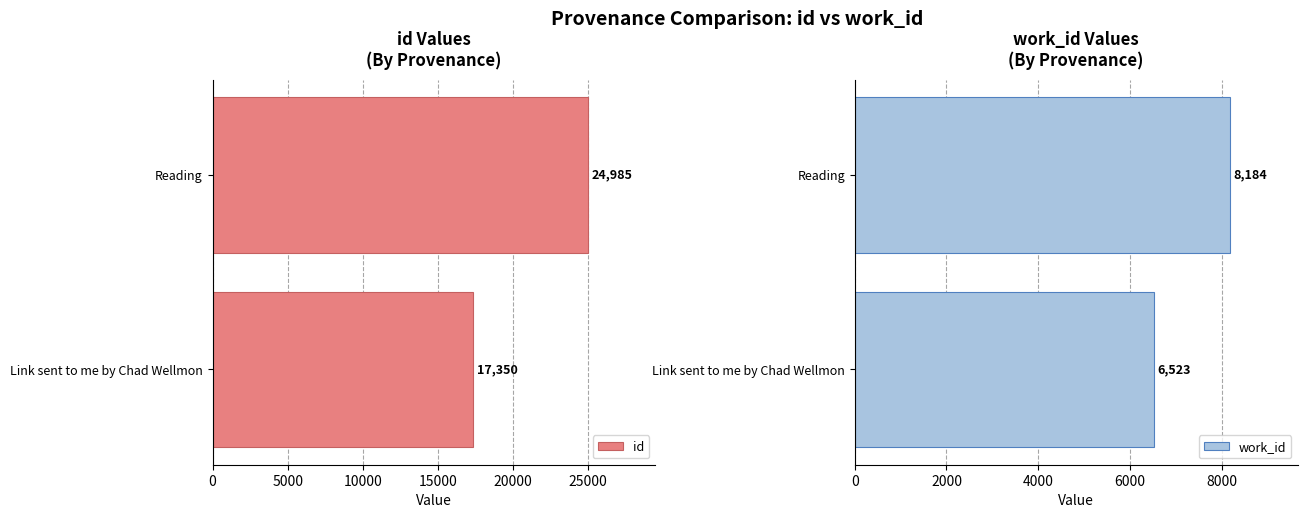

What is the highest value of the work_id series?

8184